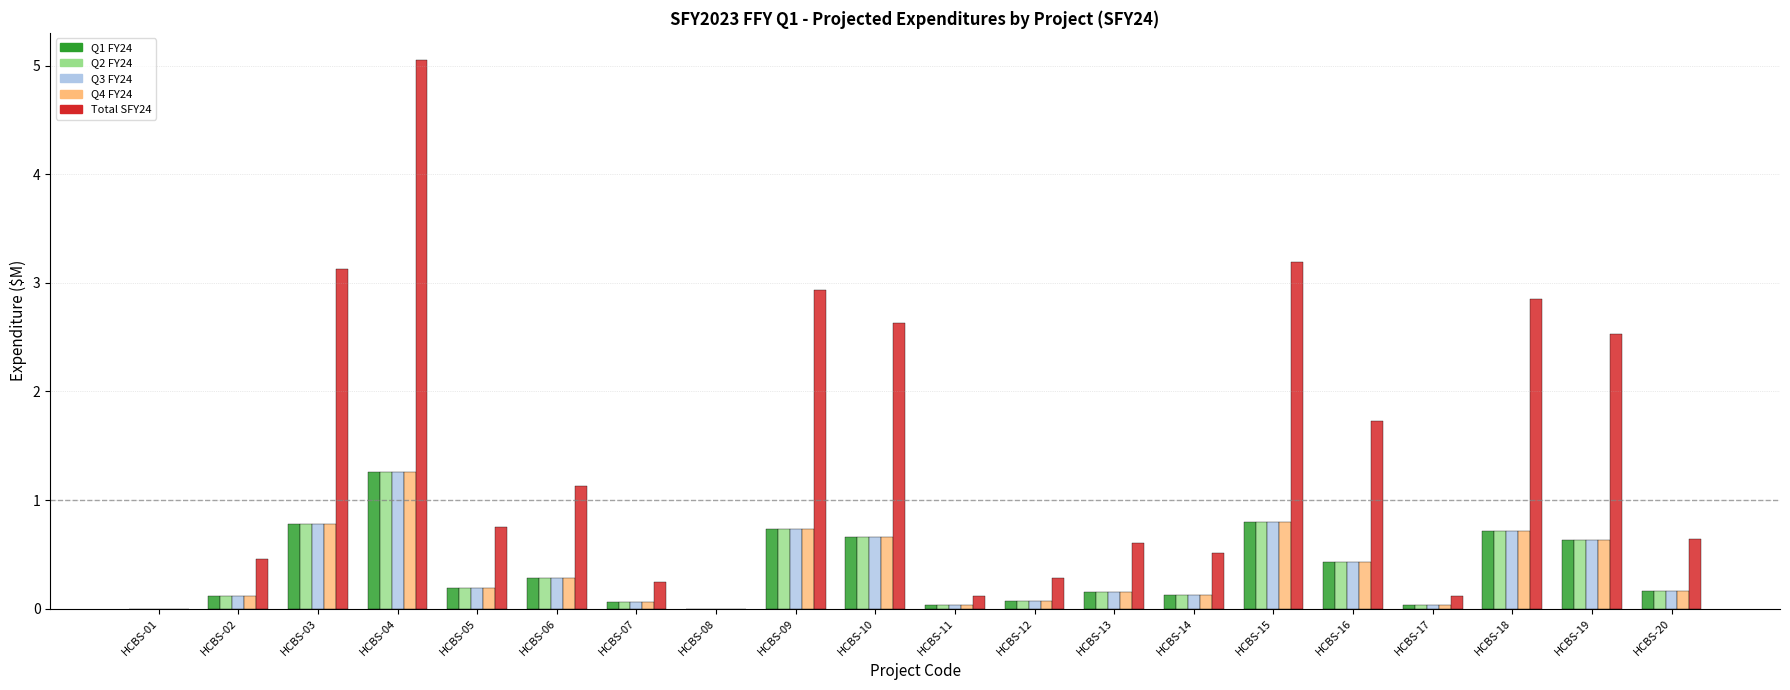

Between HCBS-04 and HCBS-16, which series saw the biggest shift?

Total SFY24